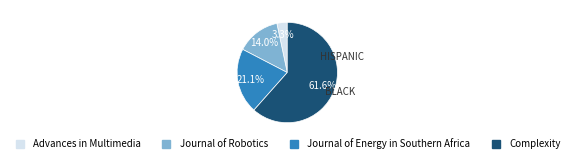

The Journal of Energy in Southern Africa slice represents 21% of the pie. True or false?

True